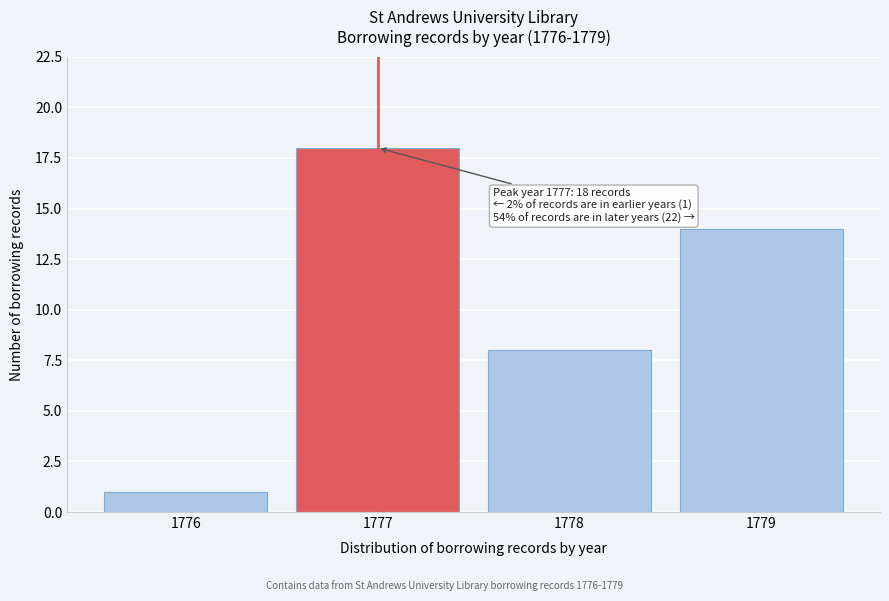

Reading left to right, extract all data points from this chart.

1	18	8	14